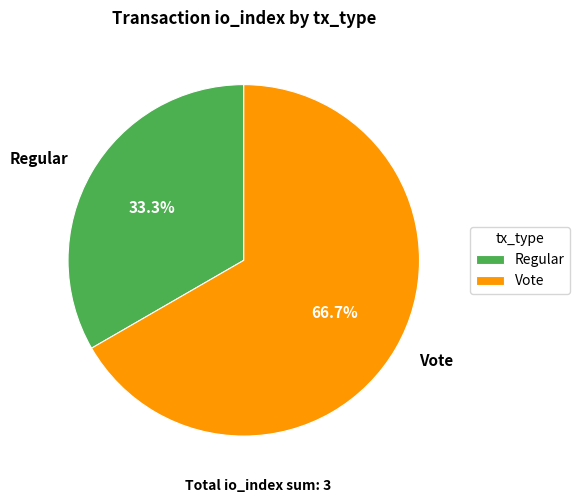

To the nearest percent, what is the average slice percentage?

50%